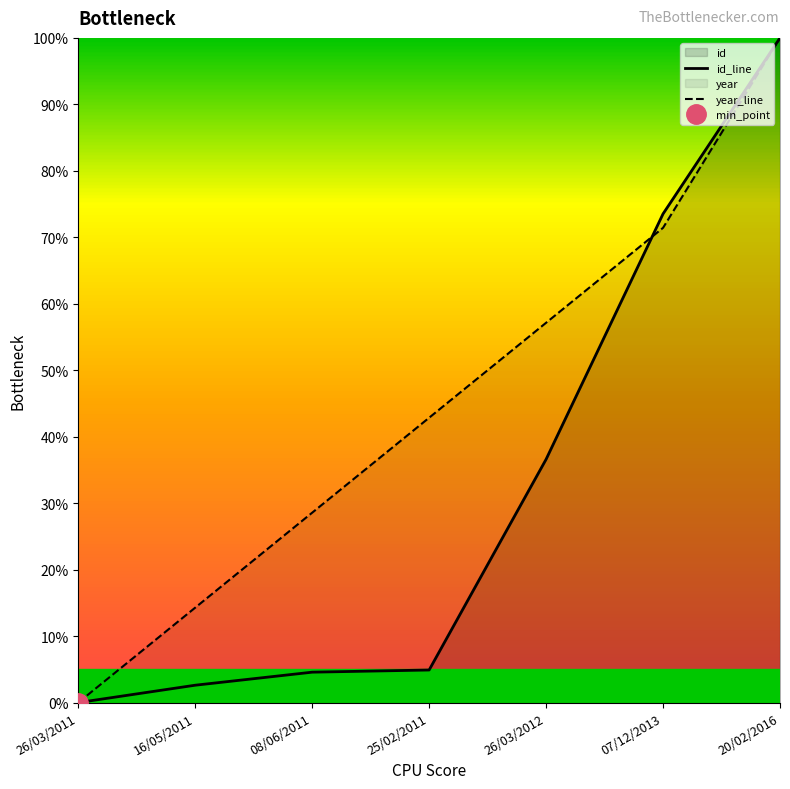

How many times do year_line and id_line cross each other?

1